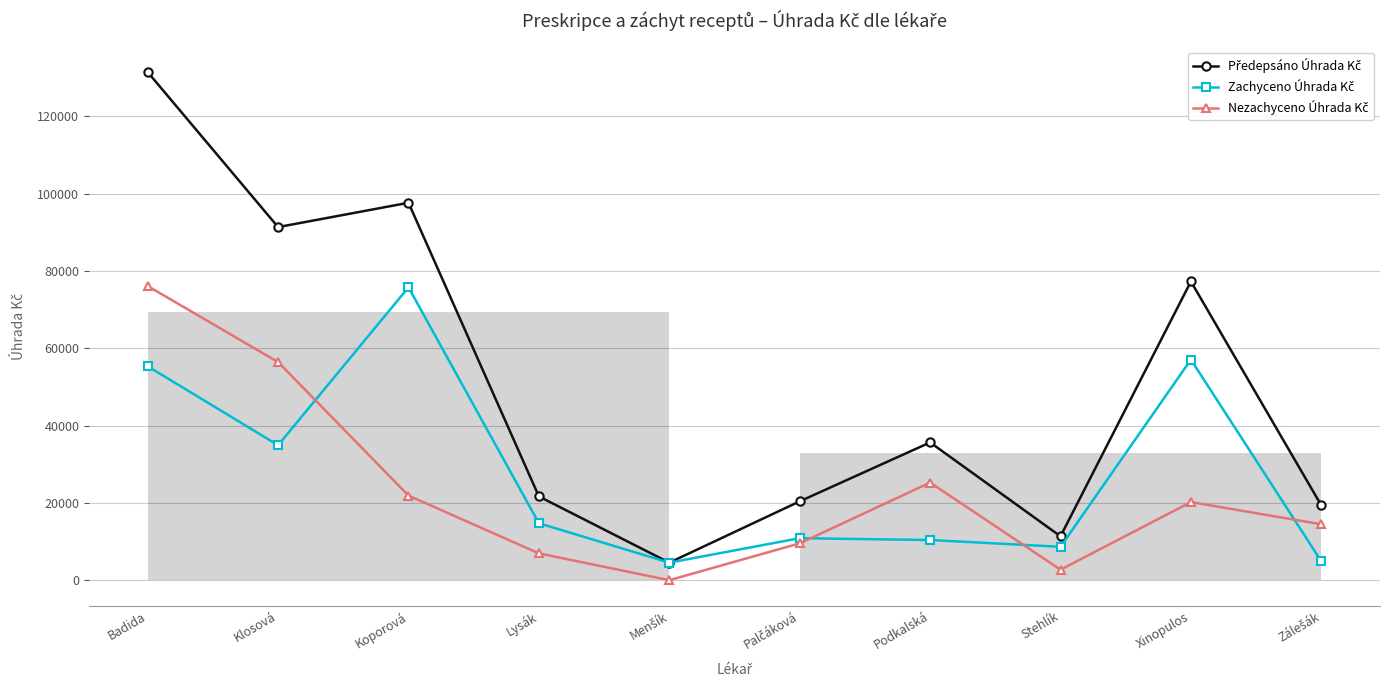

What is the greatest value displayed?

131468.0